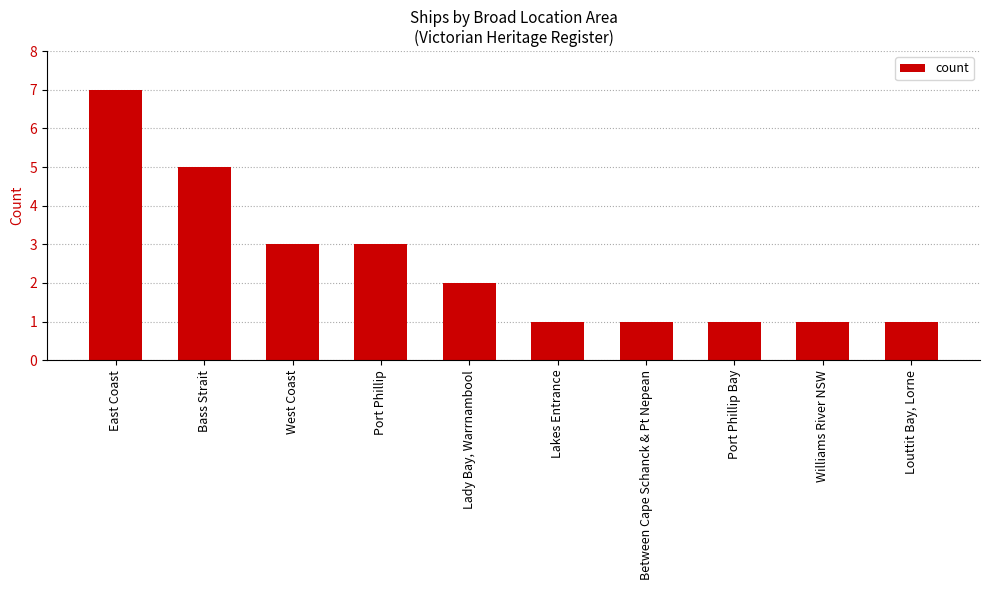

What is the sum of all values?

25